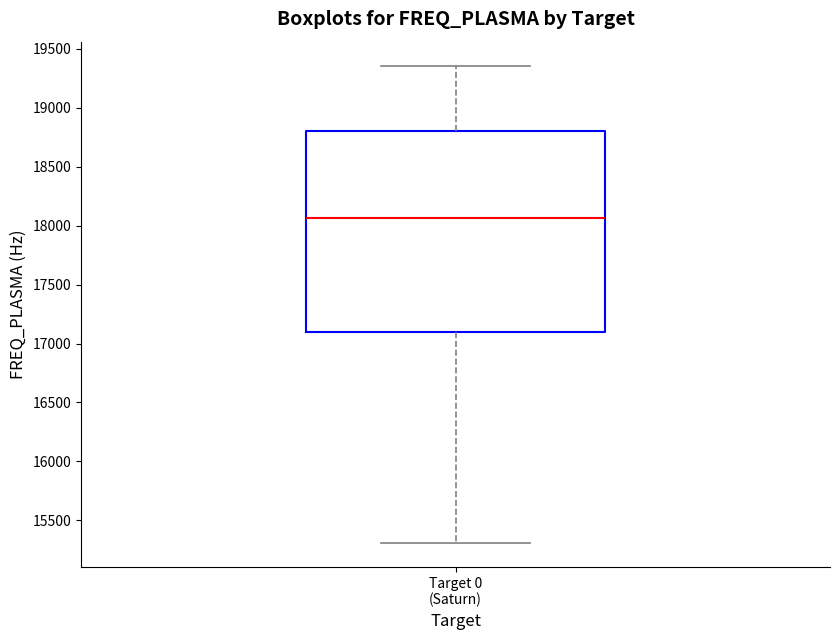

Transcribe this box plot: give where the median line is, the range the box spans, and where the two whiskers end, as read against the y-axis. The values are not printed on the chart, so give them approximately, as read against the axis.

median 18050, box 17100 to 18800, whiskers 15300 to 19350